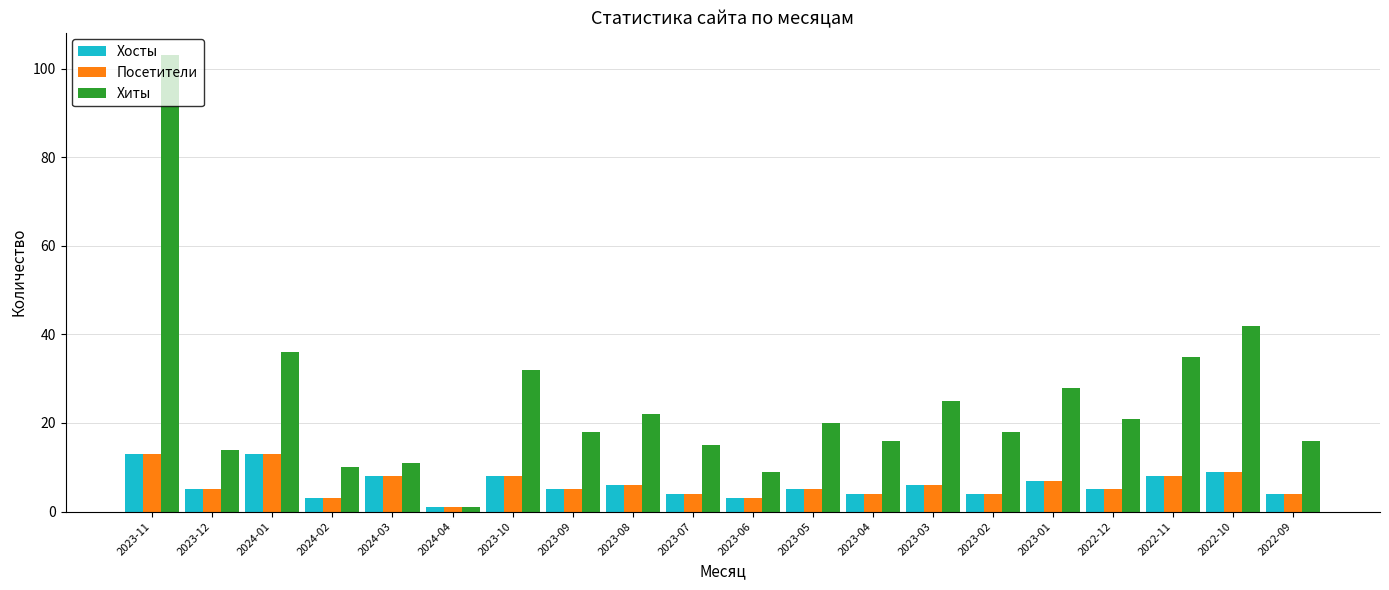

What value does the Посетители series have at 2023-11, to the nearest 5?

15